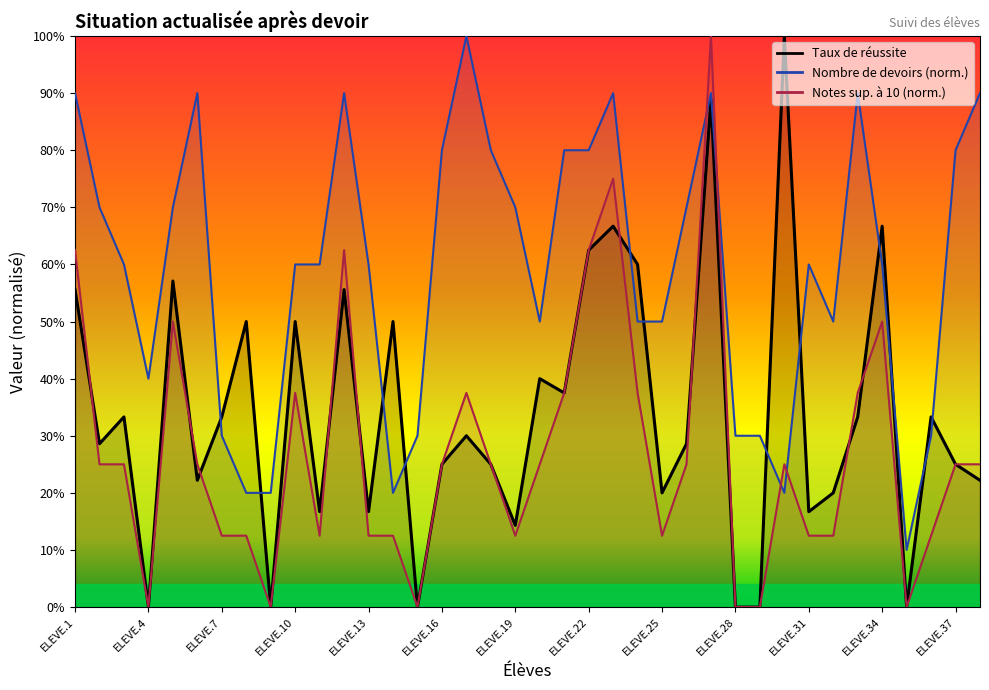

Reading left to right, list all the values displayed in this chart.

Nombre de devoirs (actualisé): 0.9	0.7	0.6	0.4	0.7	0.9	0.3	0.2	0.2	0.6	0.6	0.9	0.6	0.2	0.3	0.8	1.0	0.8	0.7	0.5	0.8	0.8	0.9	0.5	0.5	0.7	0.9	0.3	0.3	0.2	0.6	0.5	0.9	0.6	0.1	0.3	0.8	0.9
Notes sup. à 10 (actualisé): 0.6	0.2	0.2	0.0	0.5	0.2	0.1	0.1	0.0	0.4	0.1	0.6	0.1	0.1	0.0	0.2	0.4	0.2	0.1	0.2	0.4	0.6	0.8	0.4	0.1	0.2	1.0	0.0	0.0	0.2	0.1	0.1	0.4	0.5	0.0	0.1	0.2	0.2
Taux de réussite: 0.6	0.3	0.3	0.0	0.6	0.2	0.3	0.5	0.0	0.5	0.2	0.6	0.2	0.5	0.0	0.2	0.3	0.2	0.1	0.4	0.4	0.6	0.7	0.6	0.2	0.3	0.9	0.0	0.0	1.0	0.2	0.2	0.3	0.7	0.0	0.3	0.2	0.2